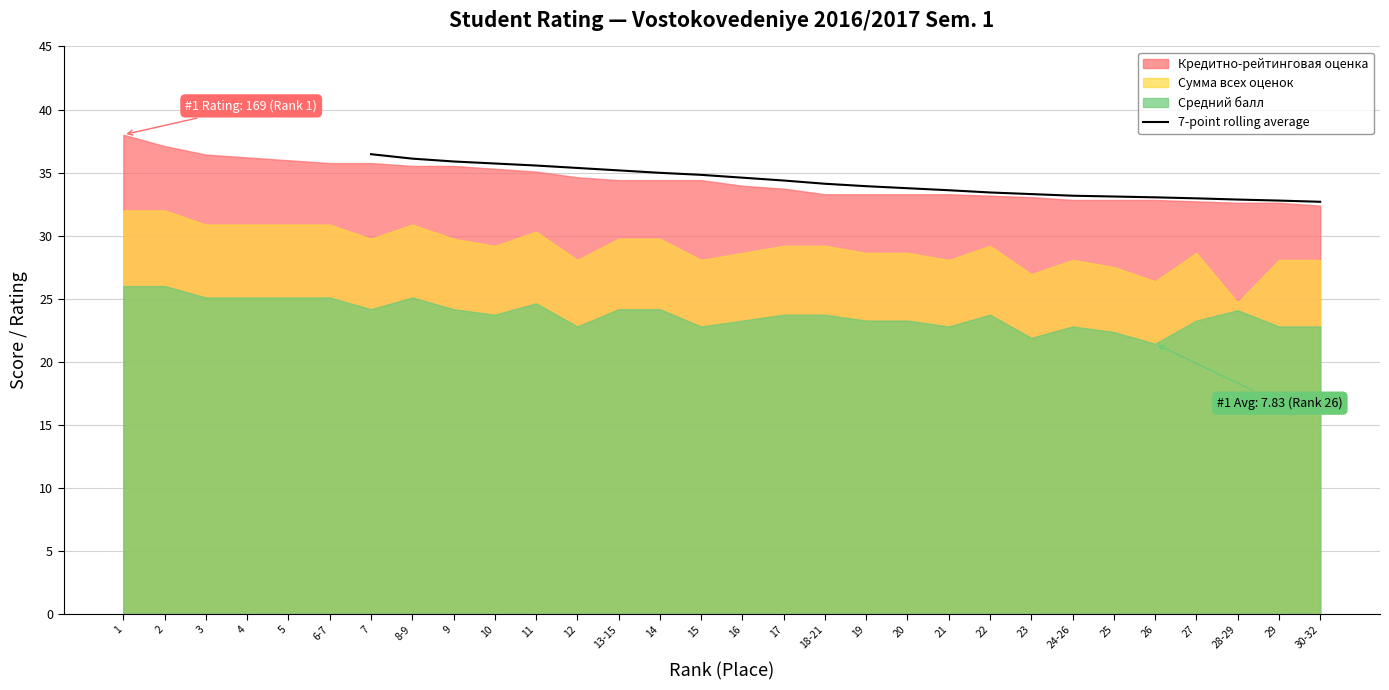

True or false: 7-point rolling average has a value of 35.0 at 14.

True